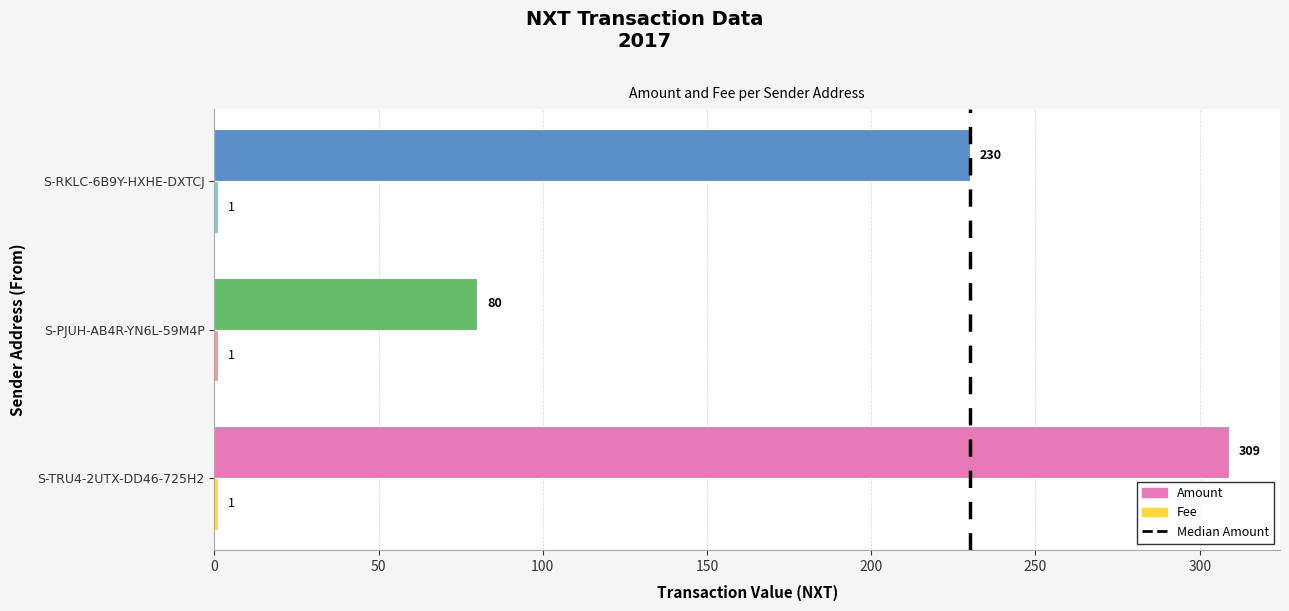

True or false: Amount has a value of 230 at S-RKLC-6B9Y-HXHE-DXTCJ.

True